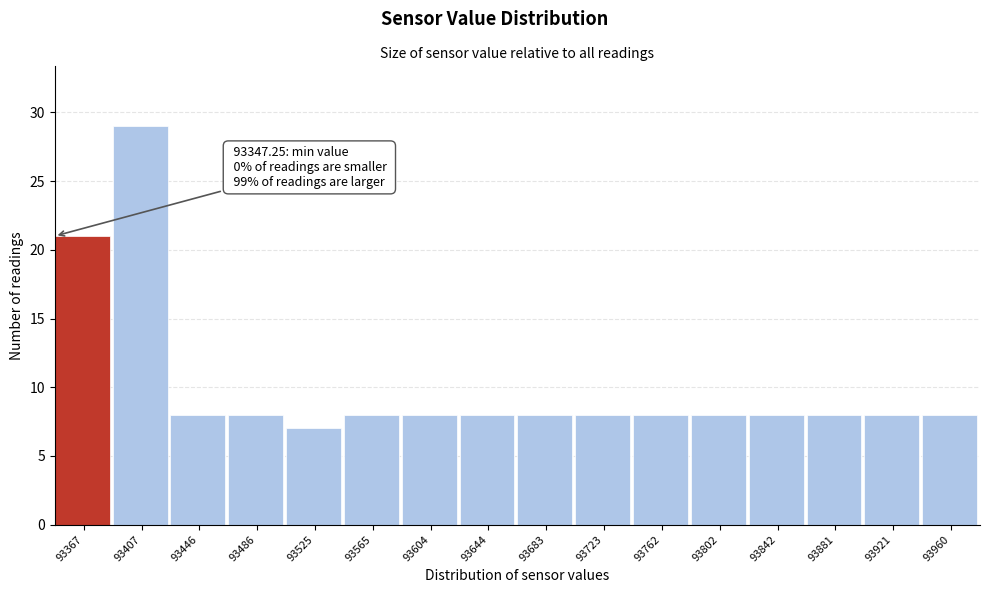

Over which range of the x-axis is the bar tallest?

93385 to 93425